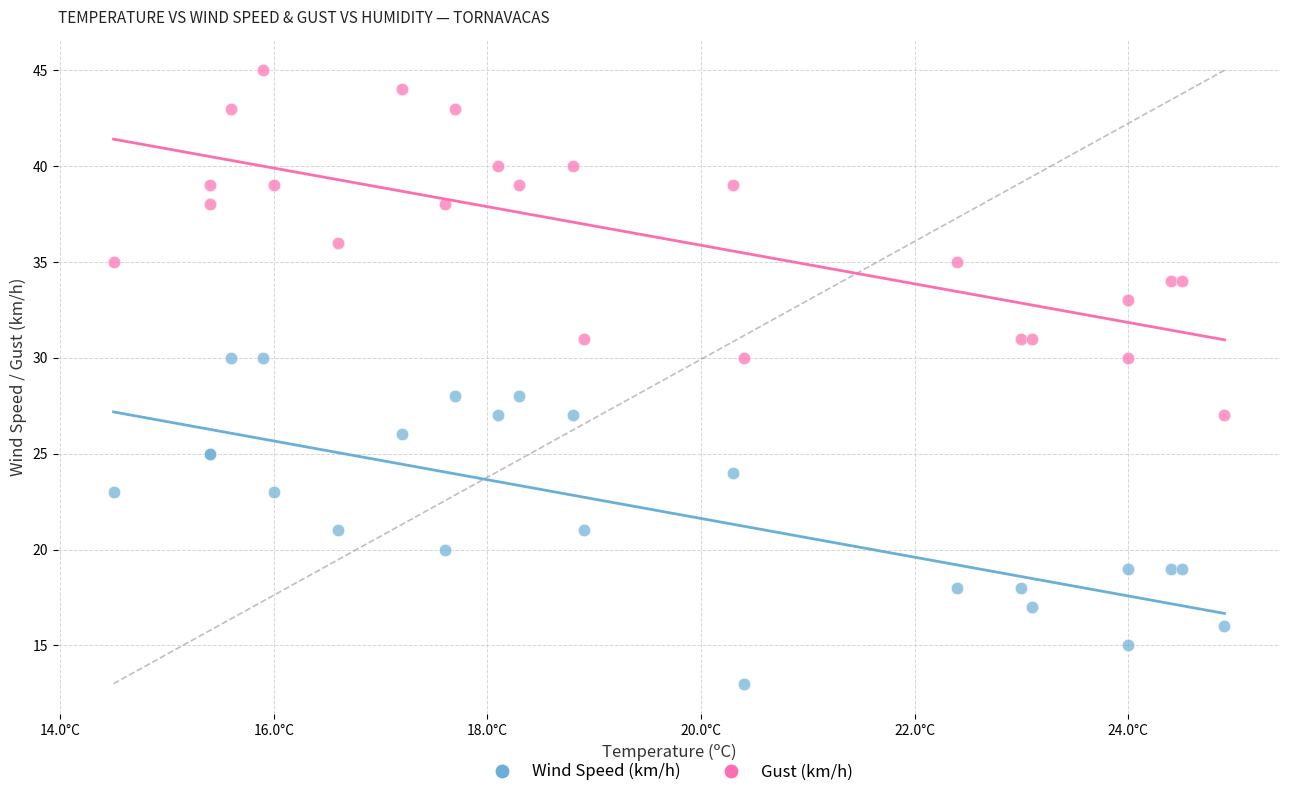

Which series contains the lowest Y value?

Wind Speed (km/h)